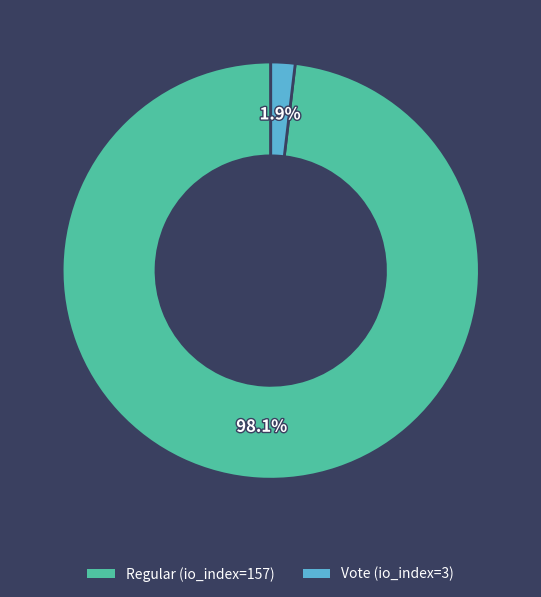

True or false: Regular (io_index=157) accounts for 98% of the total.

True